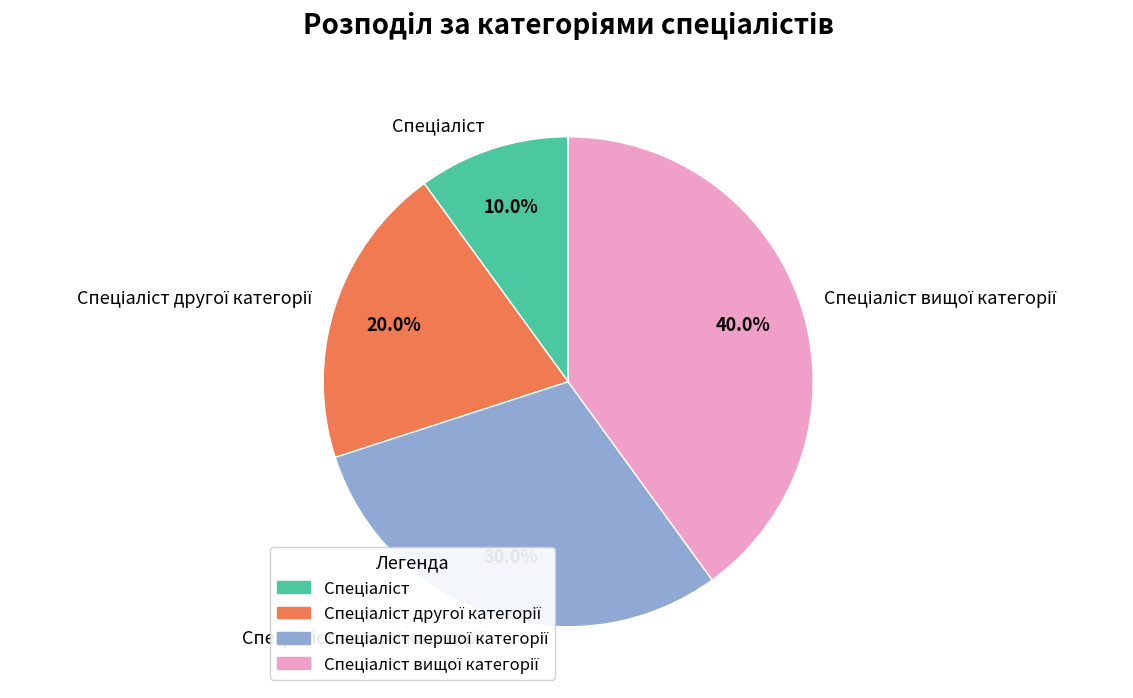

Is there any slice that represents more than half of the pie?

No